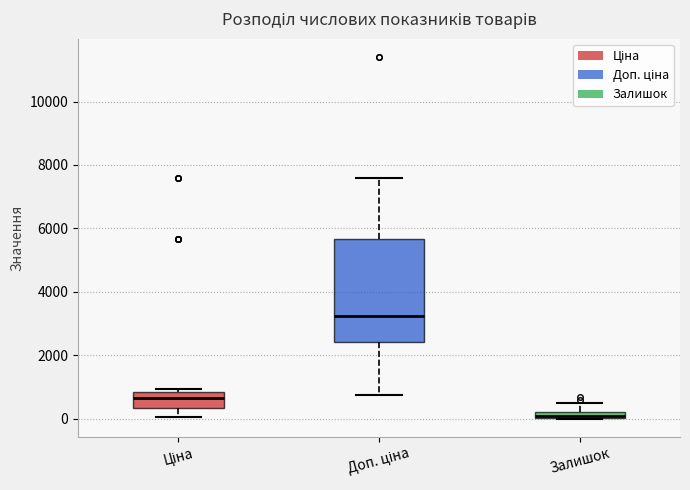

Where is the lower edge of the box for Ціна on the y-axis? The values are not printed on the chart, so give them approximately, as read against the axis.

400